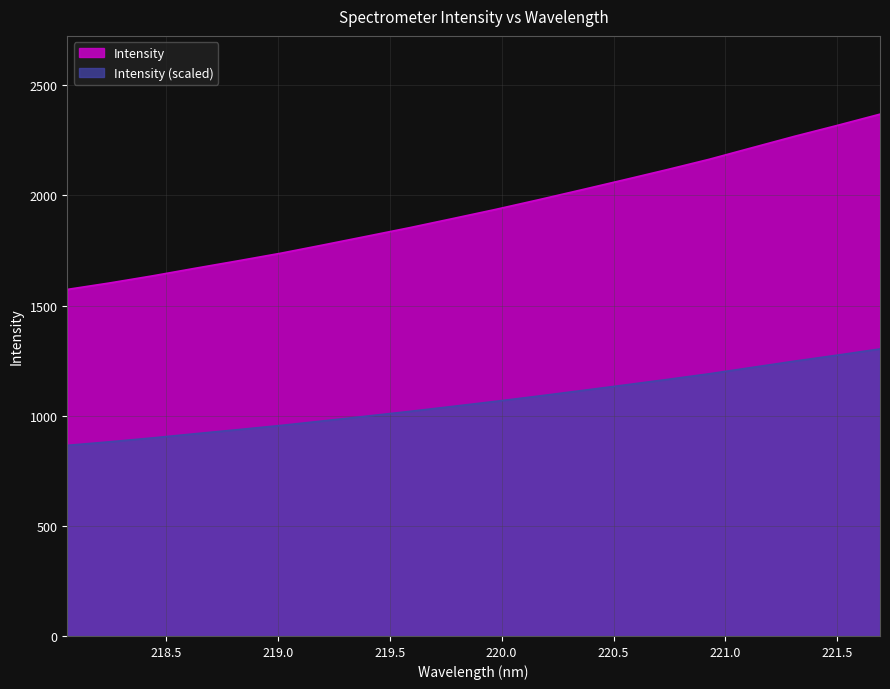

True or false: there are more than 1 points higher than both neighbors.

False